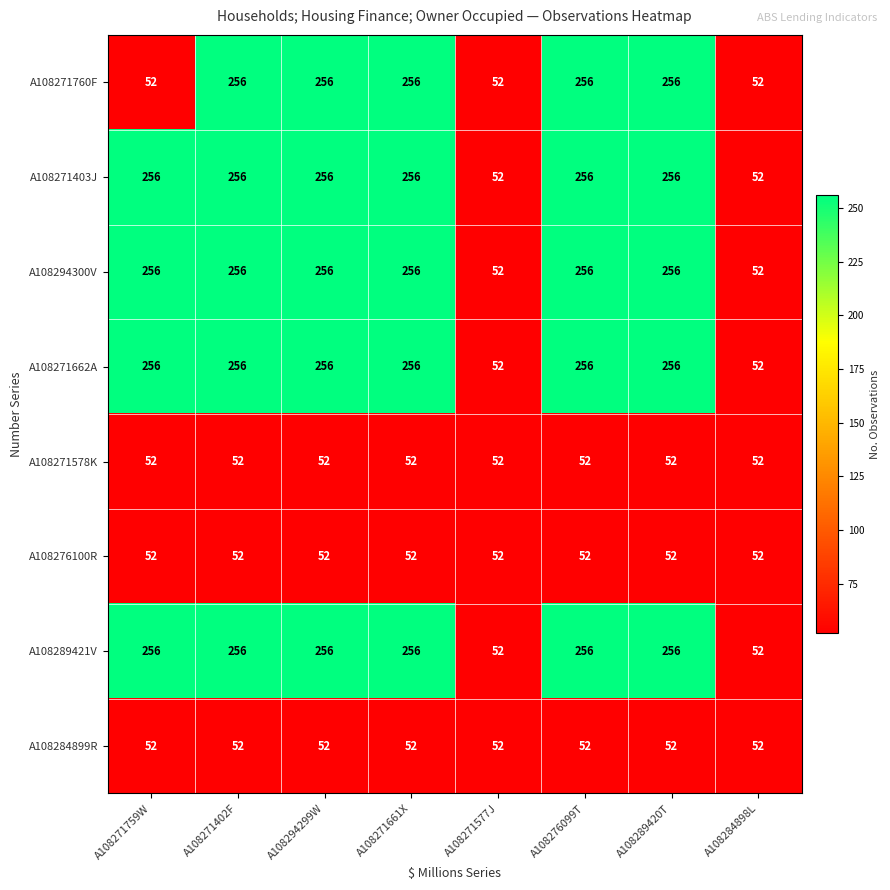

Is it true that A108271760F equals 107 at A108294299W?

False